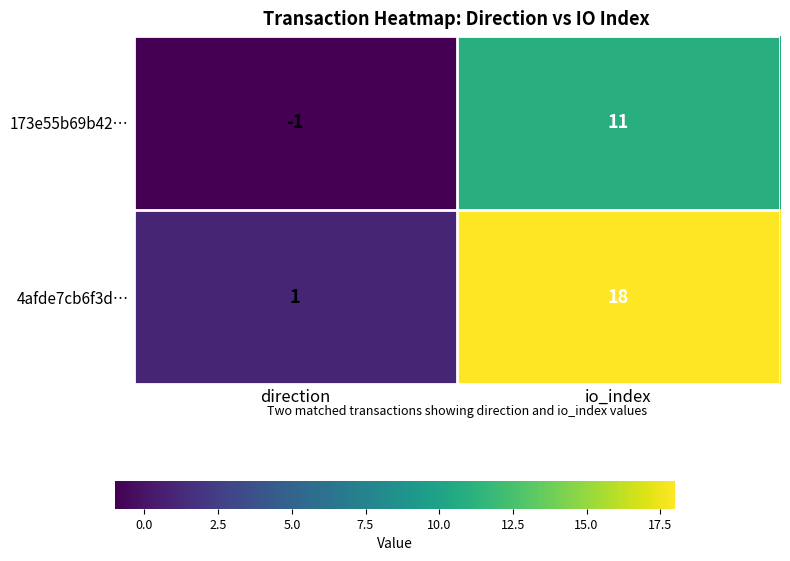

What is the greatest value displayed?

18